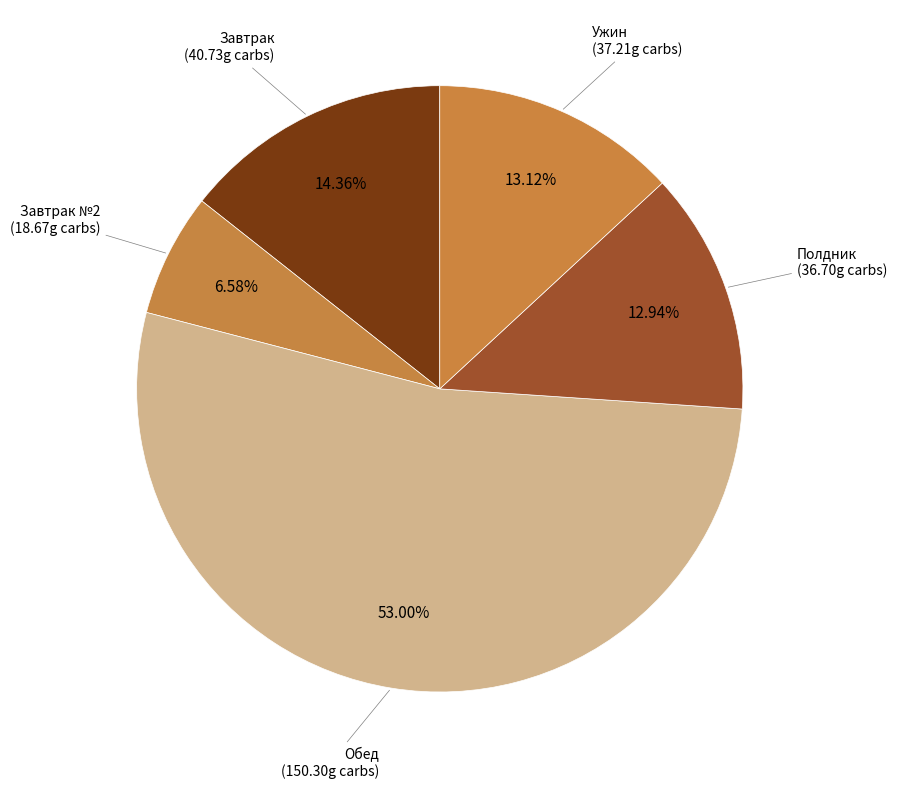

Count the number of slices in the pie.

5